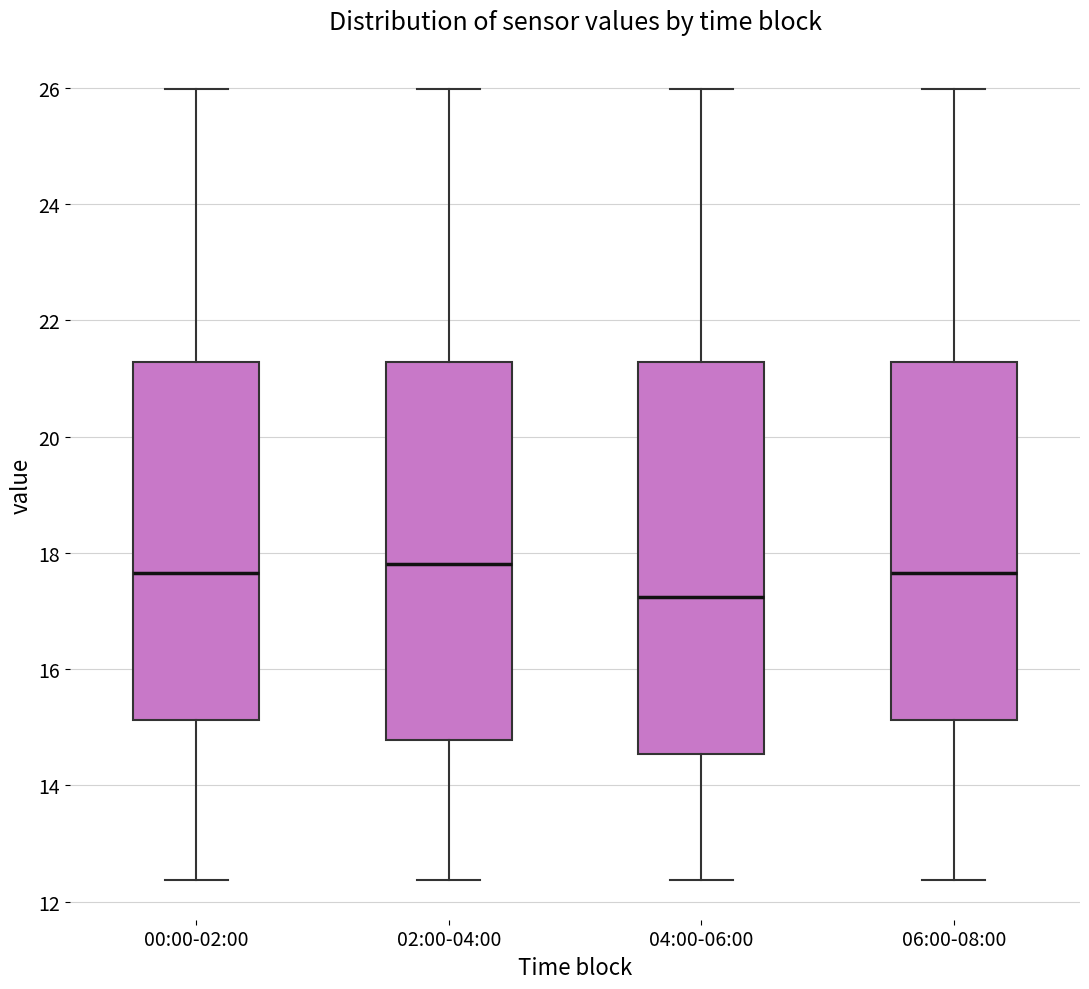

Reading left to right, transcribe this box plot: for each box, give where its median line is, the range the box spans, and where its two whiskers end, as read against the y-axis. The values are not printed on the chart, so give them approximately, as read against the axis.

00:00-02:00: median 17.6, box 15.2 to 21.2, whiskers 12.4 to 26.0
02:00-04:00: median 17.8, box 14.8 to 21.2, whiskers 12.4 to 26.0
04:00-06:00: median 17.2, box 14.6 to 21.2, whiskers 12.4 to 26.0
06:00-08:00: median 17.6, box 15.2 to 21.2, whiskers 12.4 to 26.0